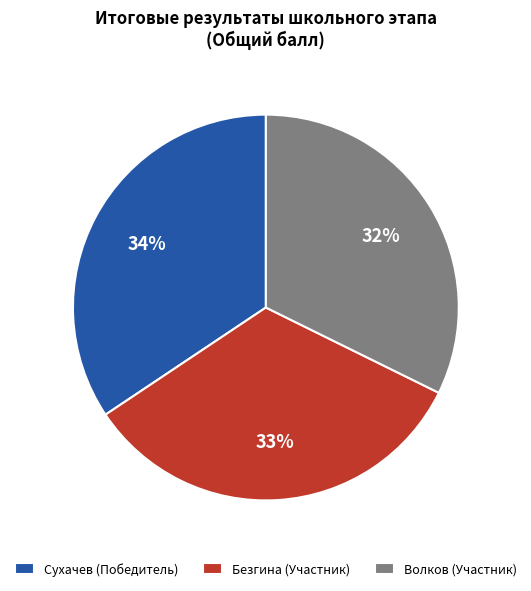

How many segments does this pie chart have?

3